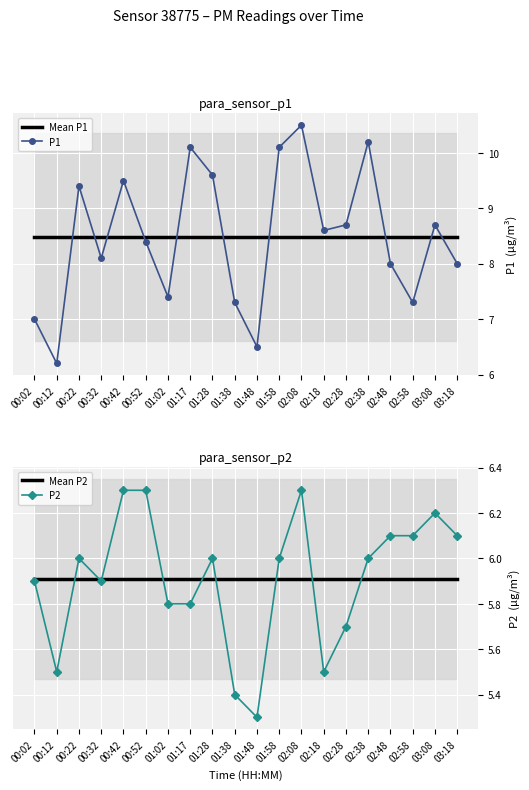

Is it true that P2 equals 2.4 at 01:28?

False